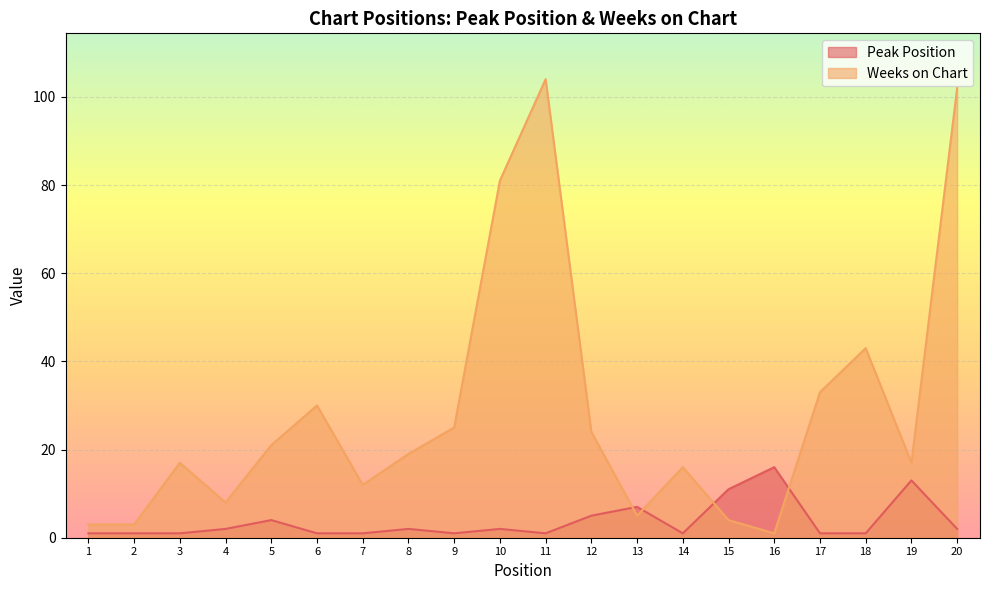

Reading left to right, what are all the values shown in this chart?

Peak Position: 1	1	1	2	4	1	1	2	1	2	1	5	7	1	11	16	1	1	13	2
Weeks on Chart: 3	3	17	8	21	30	12	19	25	81	104	24	5	16	4	1	33	43	17	102